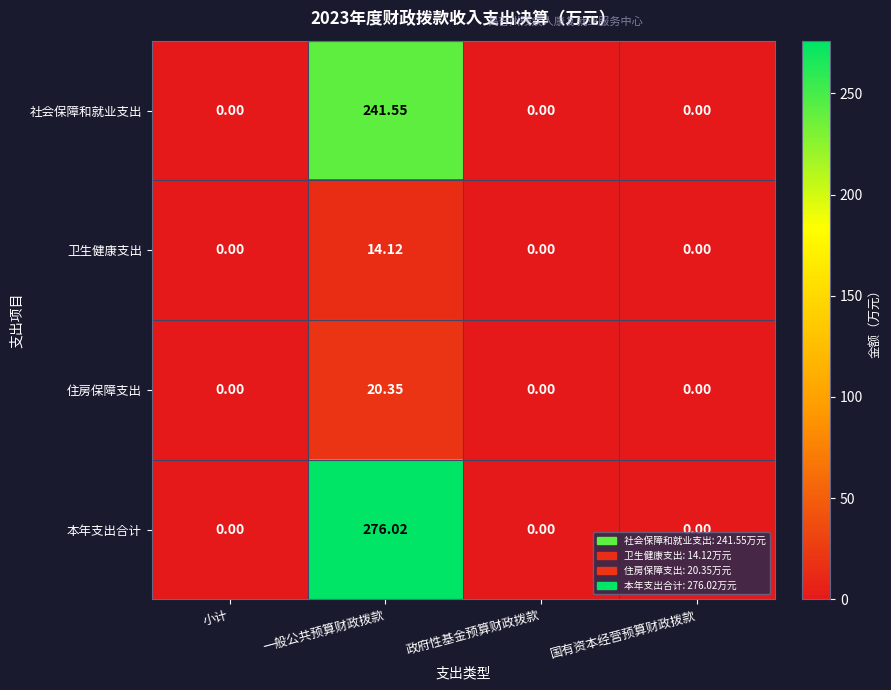

Which series has the largest total across all categories?

本年支出合计